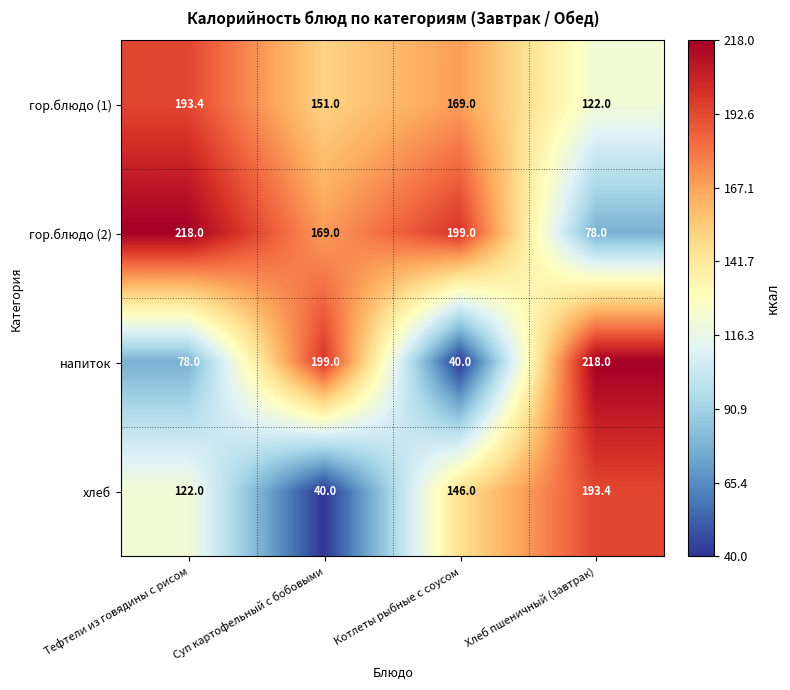

Which series has the largest total across all categories?

гор.блюдо (2)